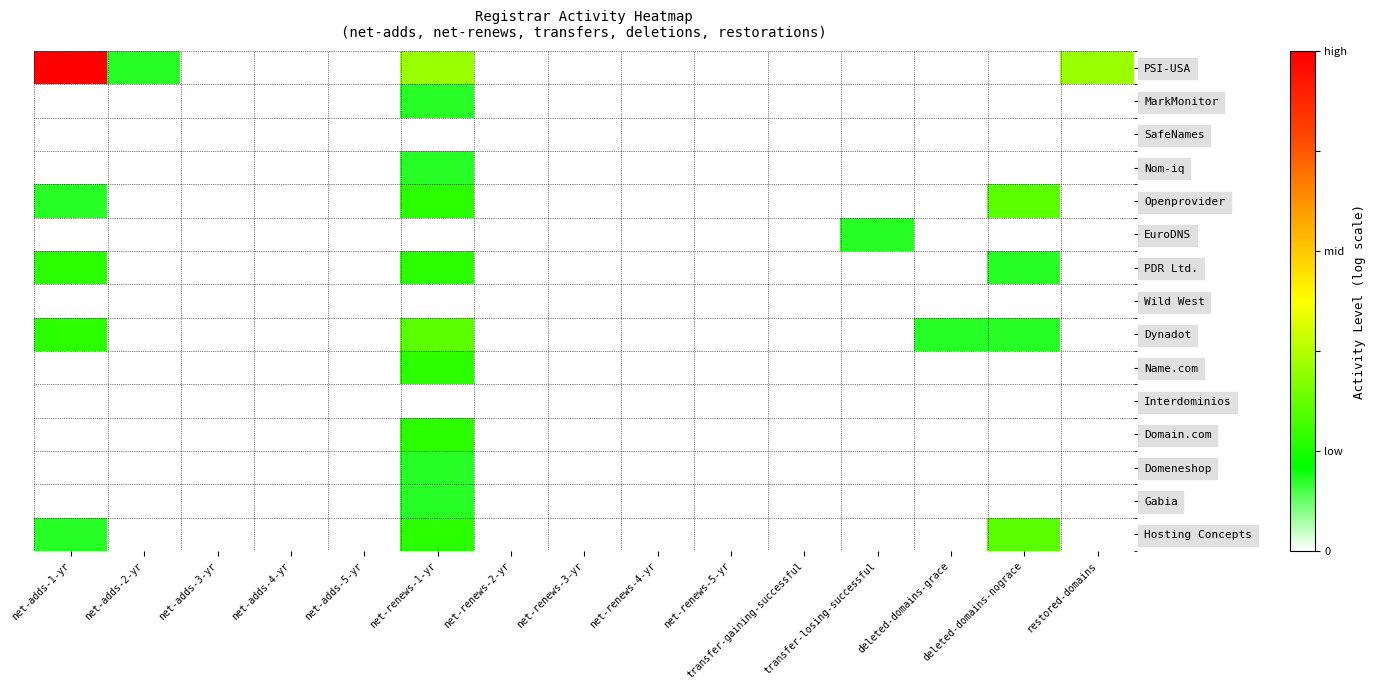

Which series changed the most between transfer-gaining-successful and deleted-domains-grace?

Dynadot